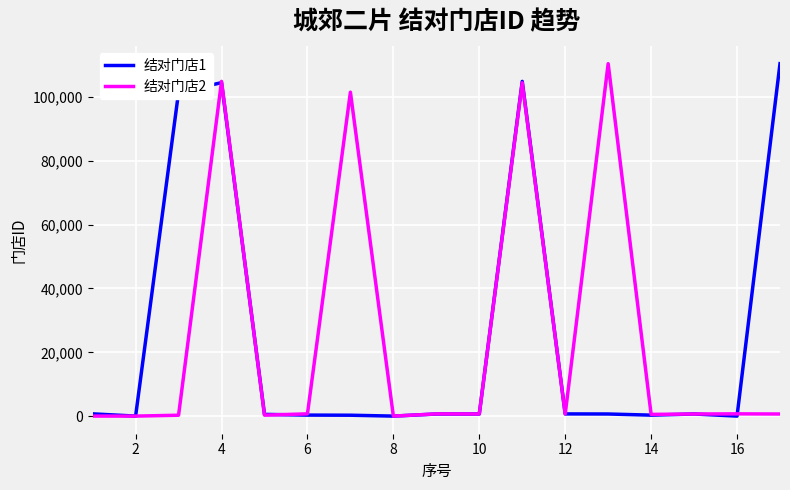

Is this an area chart (filled region under the line)?

No